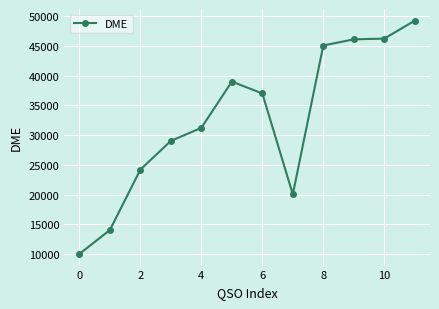

What is the value of the 7th point from the left?

37026